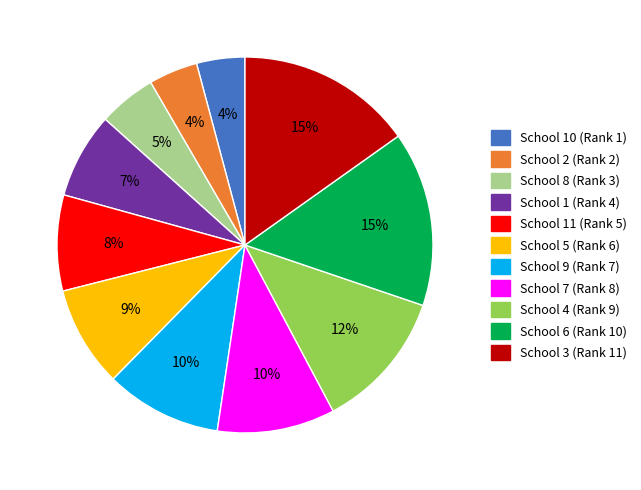

To the nearest percent, what is the average slice percentage?

9%